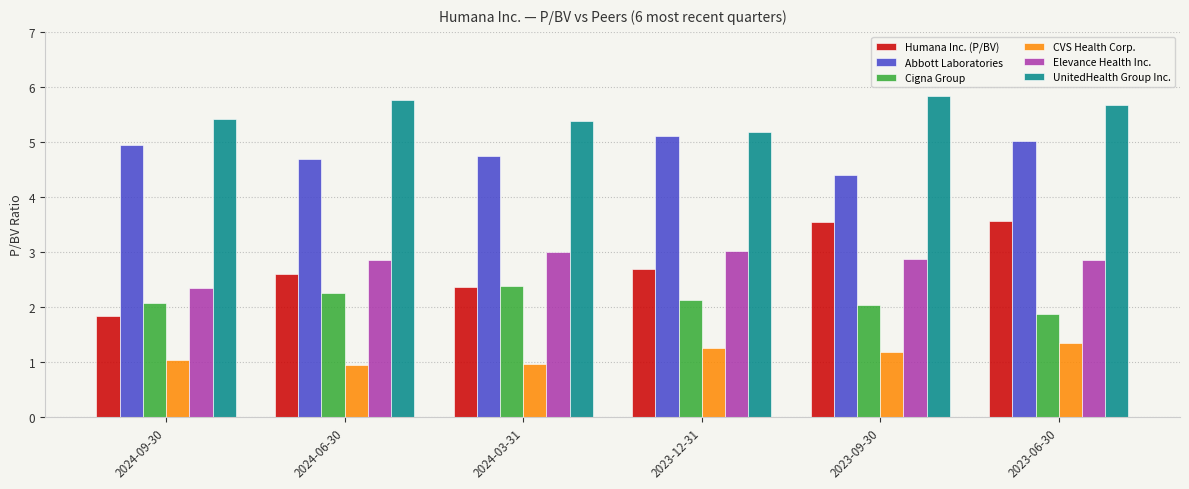

What is the minimum value for Elevance Health Inc.?

2.4